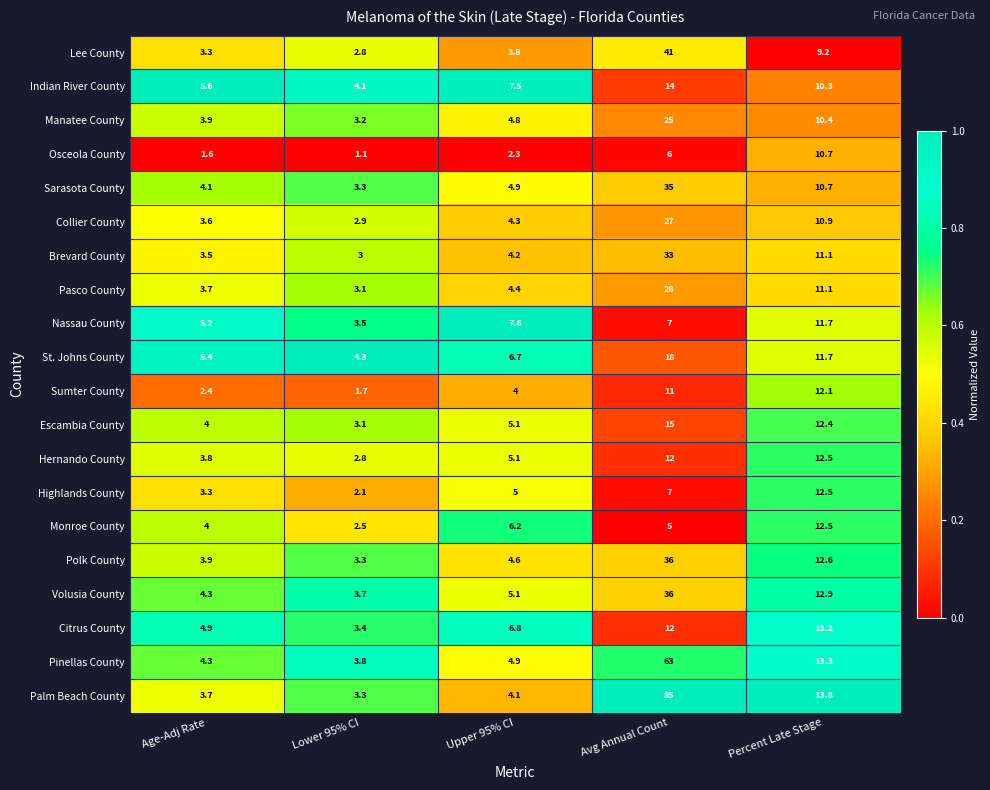

The Citrus County series shows 3.4 at Lower 95% CI. True or false?

True